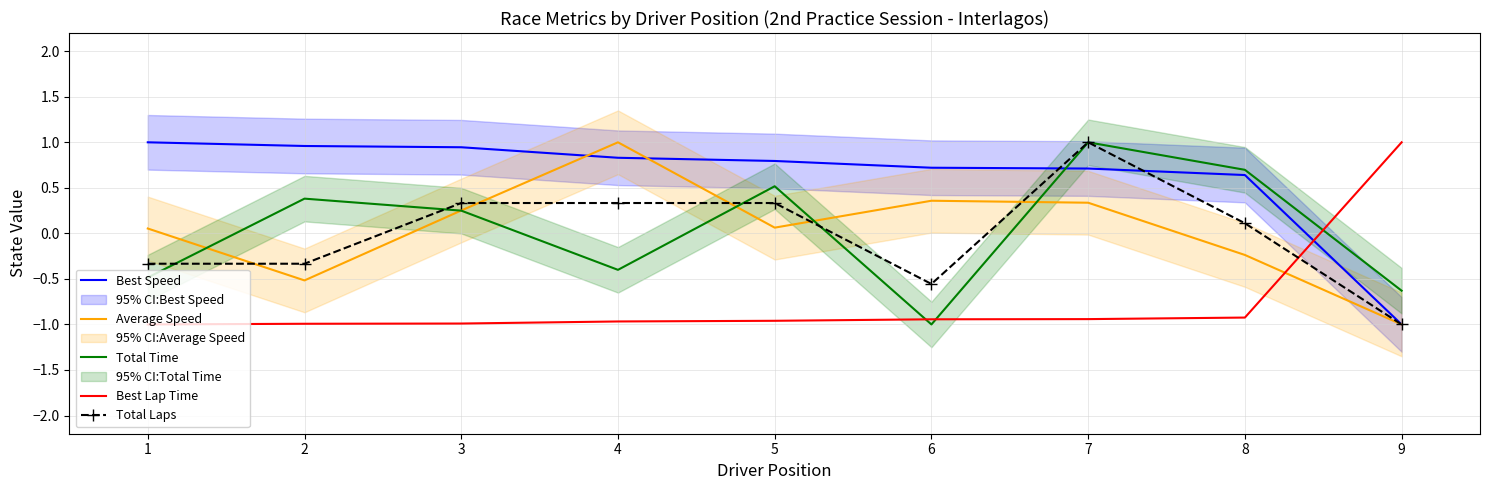

What is the value of the Best Speed point at the 9th from the left?

-1.0